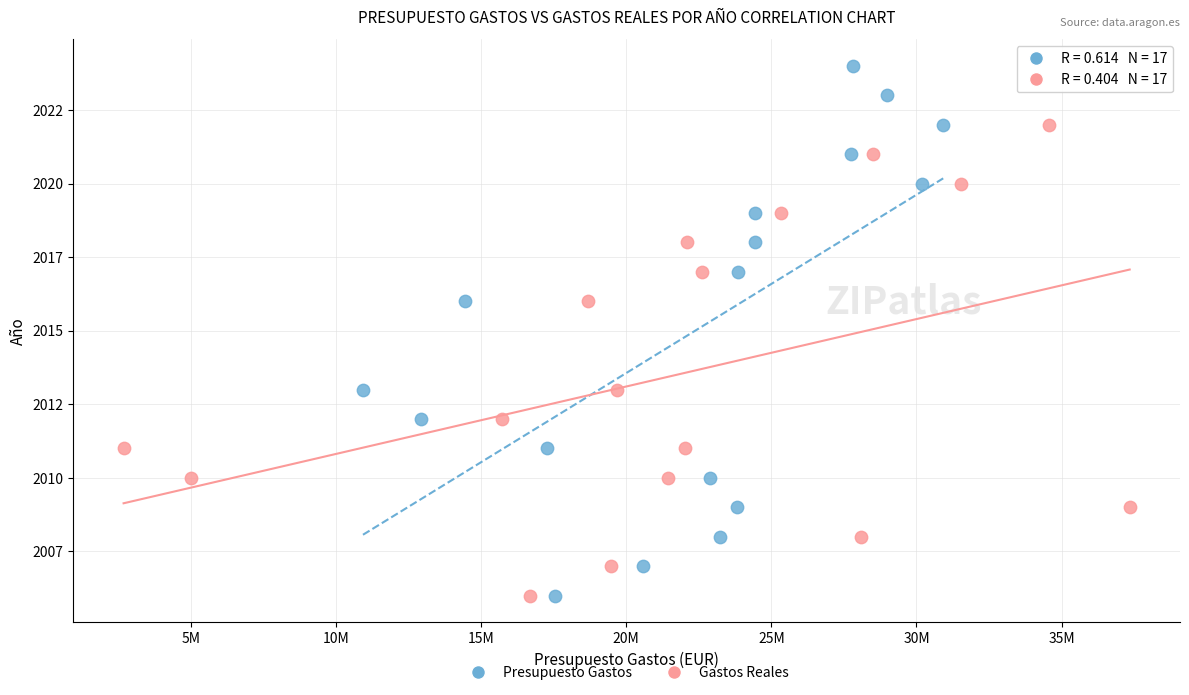

Which series contains the highest Y value?

Presupuesto Gastos